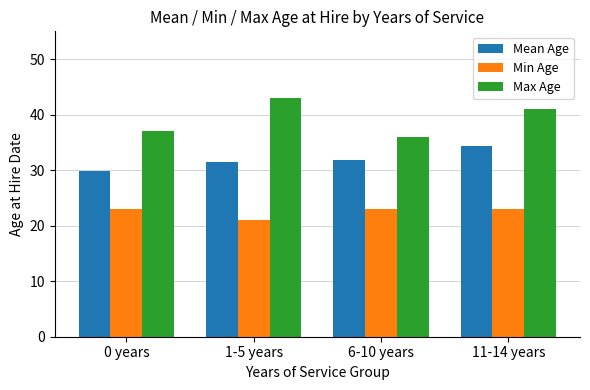

Which series has the largest total across all categories?

Max Age